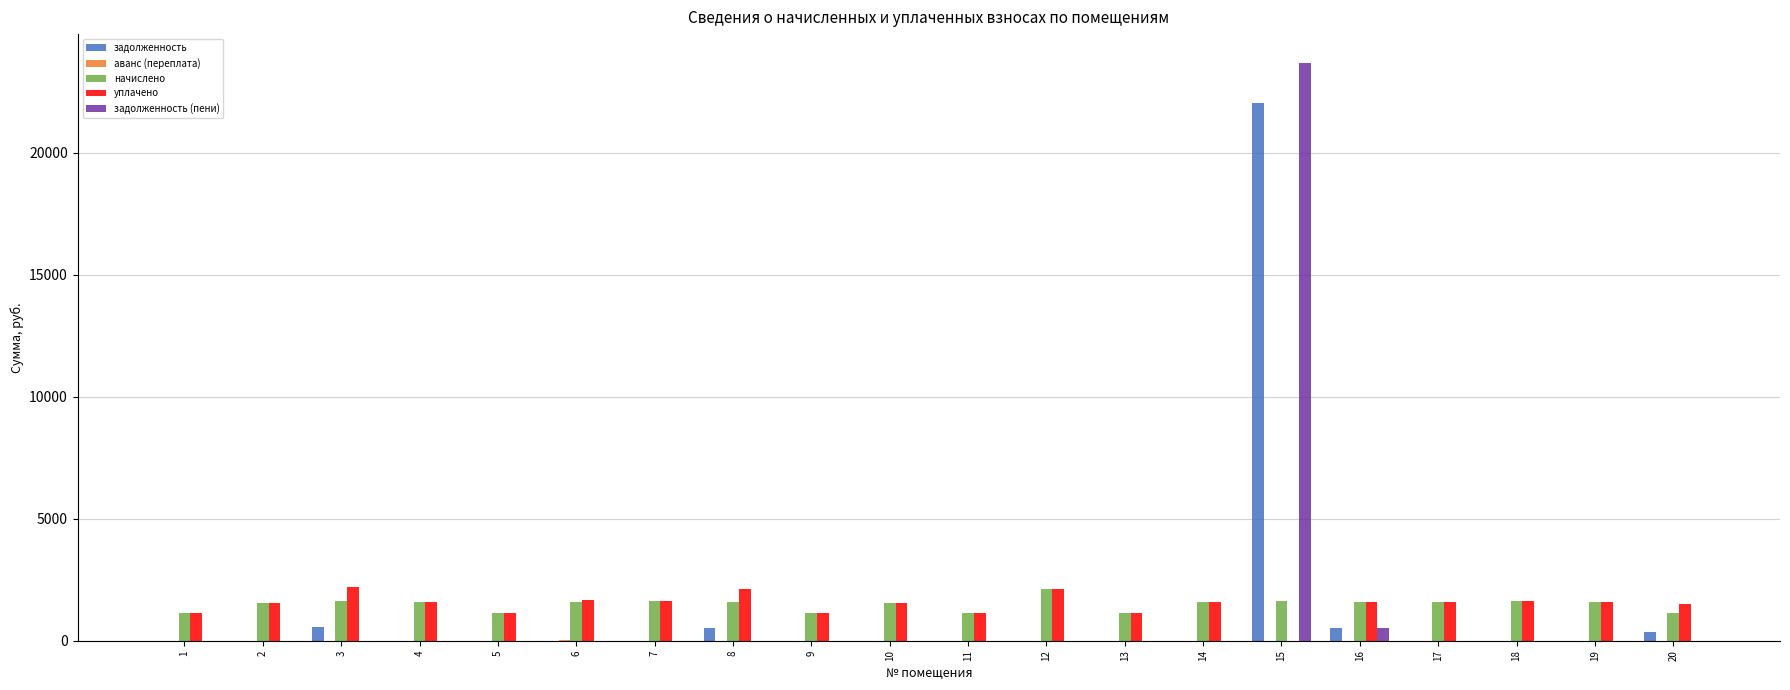

How many groups of bars are there?

20